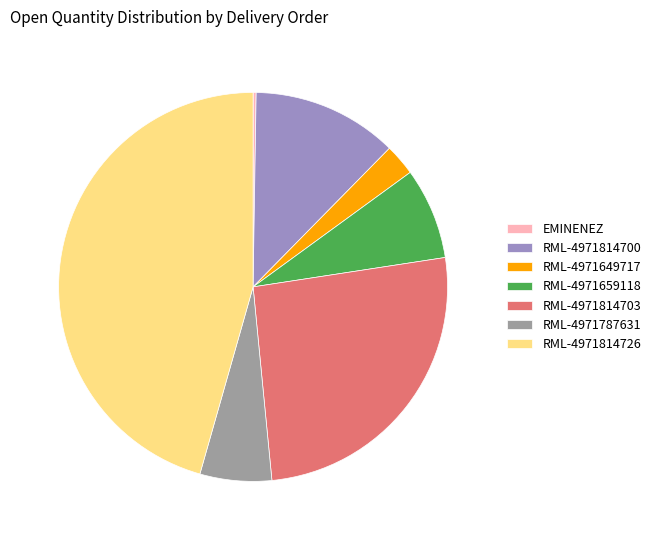

Which slice is the largest?

RML-4971814726